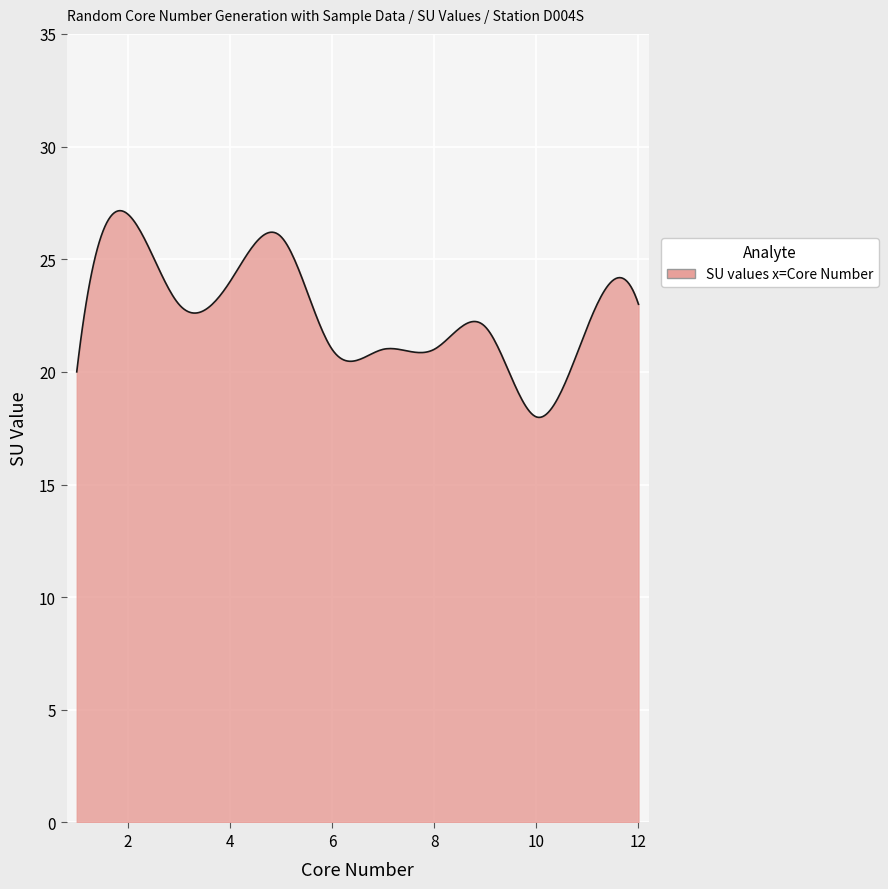

What is the minimum value shown in the chart?

18.0